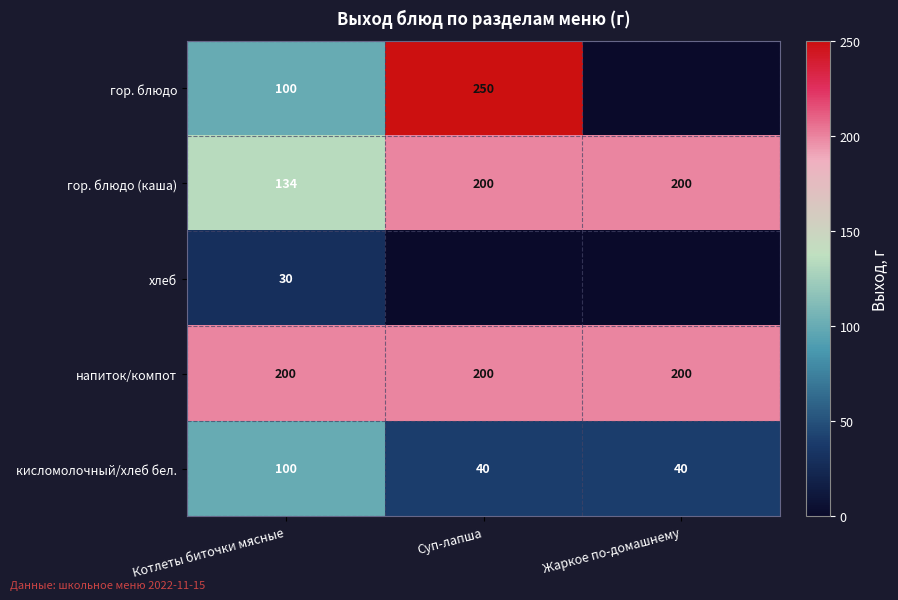

What is the difference between the highest and lowest values at Котлеты биточки мясные?

170